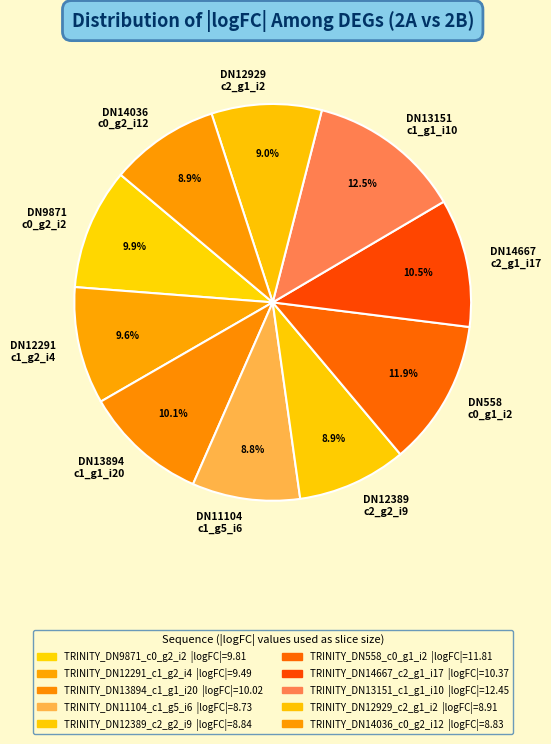

Which category has the biggest portion of the pie?

DN13151 c1_g1_i10